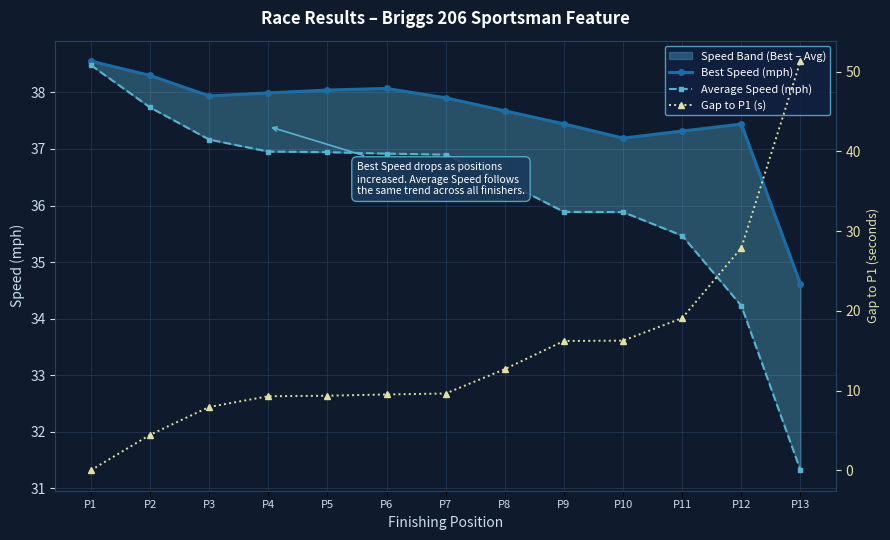

How many data points in Average Speed (mph) are above 36?

8